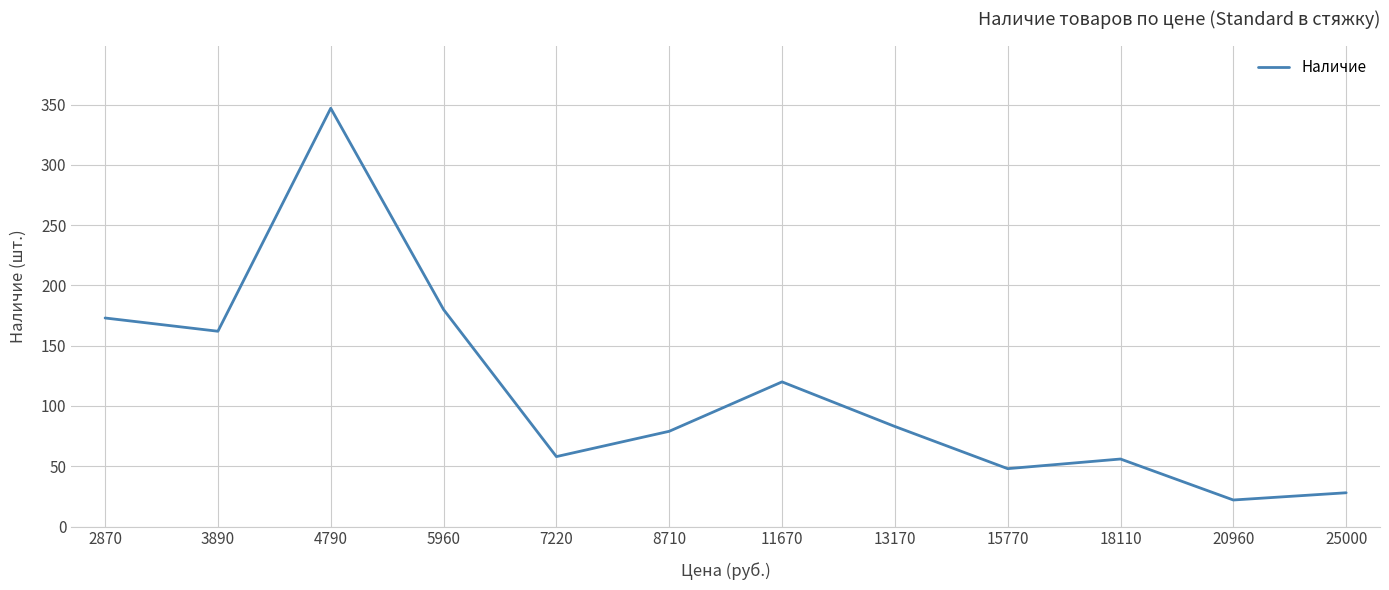

Between 18110 and 5960, which is larger?

5960